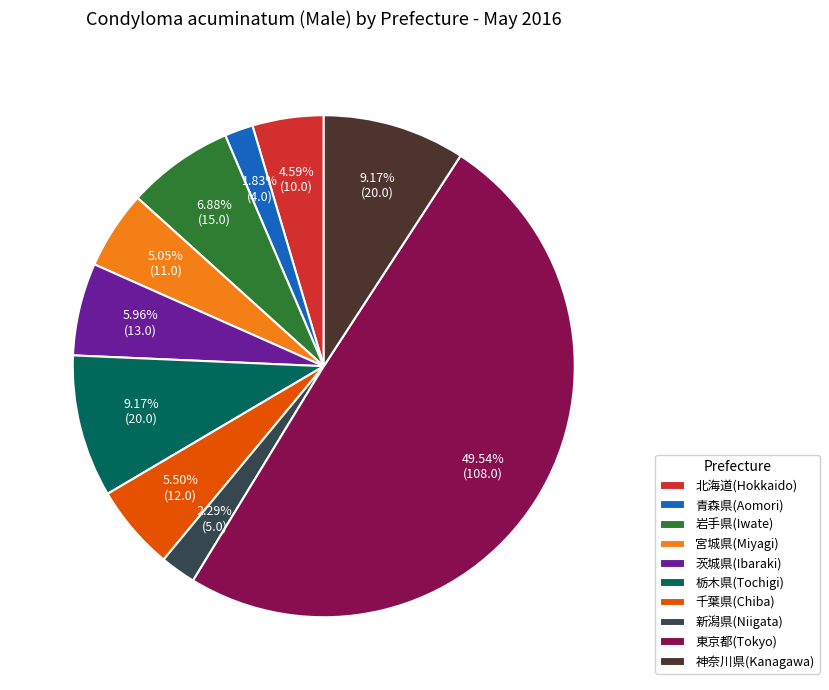

To the nearest percent, what is the combined percentage of 青森県(Aomori) and 北海道(Hokkaido)?

6%